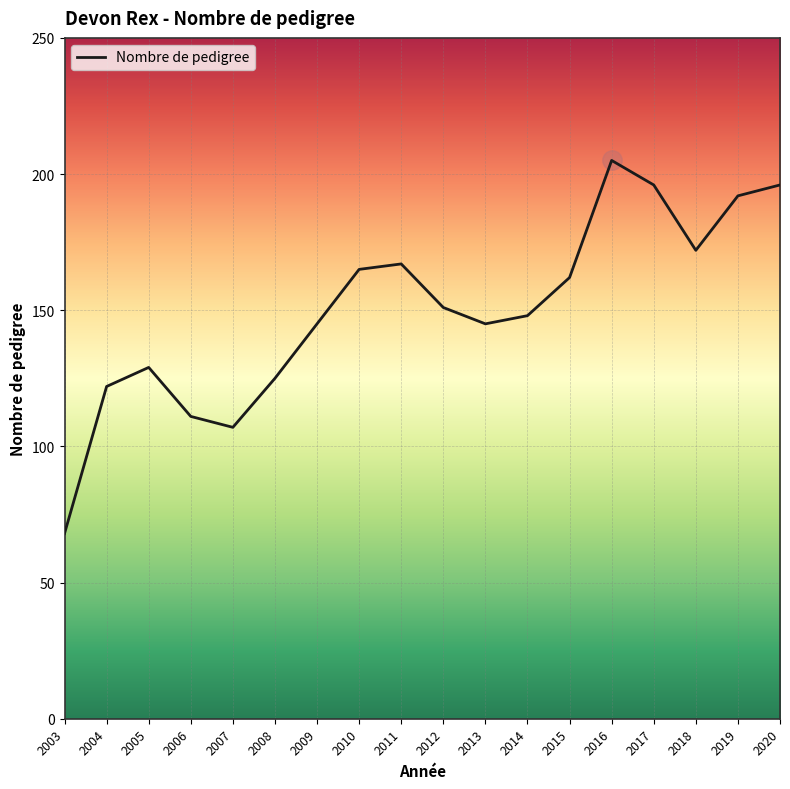

Where is the first local maximum?

2005